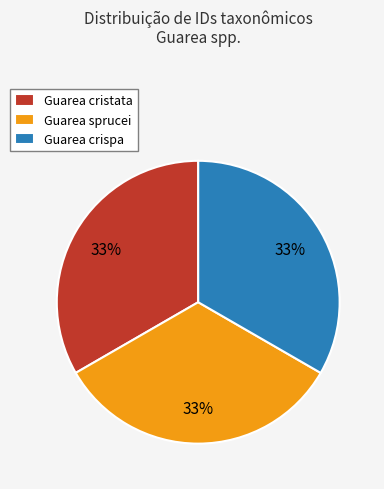

The Guarea cristata slice represents 33% of the pie. True or false?

True